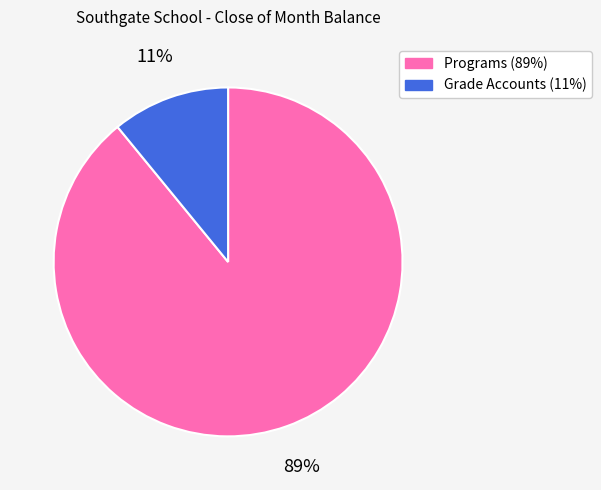

Count the number of slices in the pie.

2